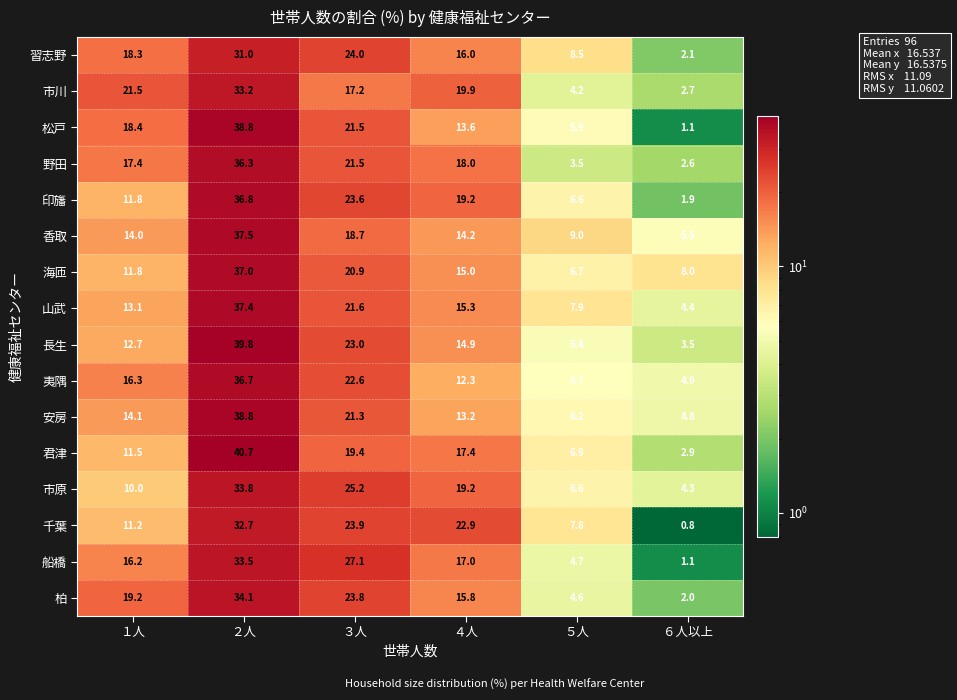

What is the spread (max minus min) of values at ６人以上?

7.2